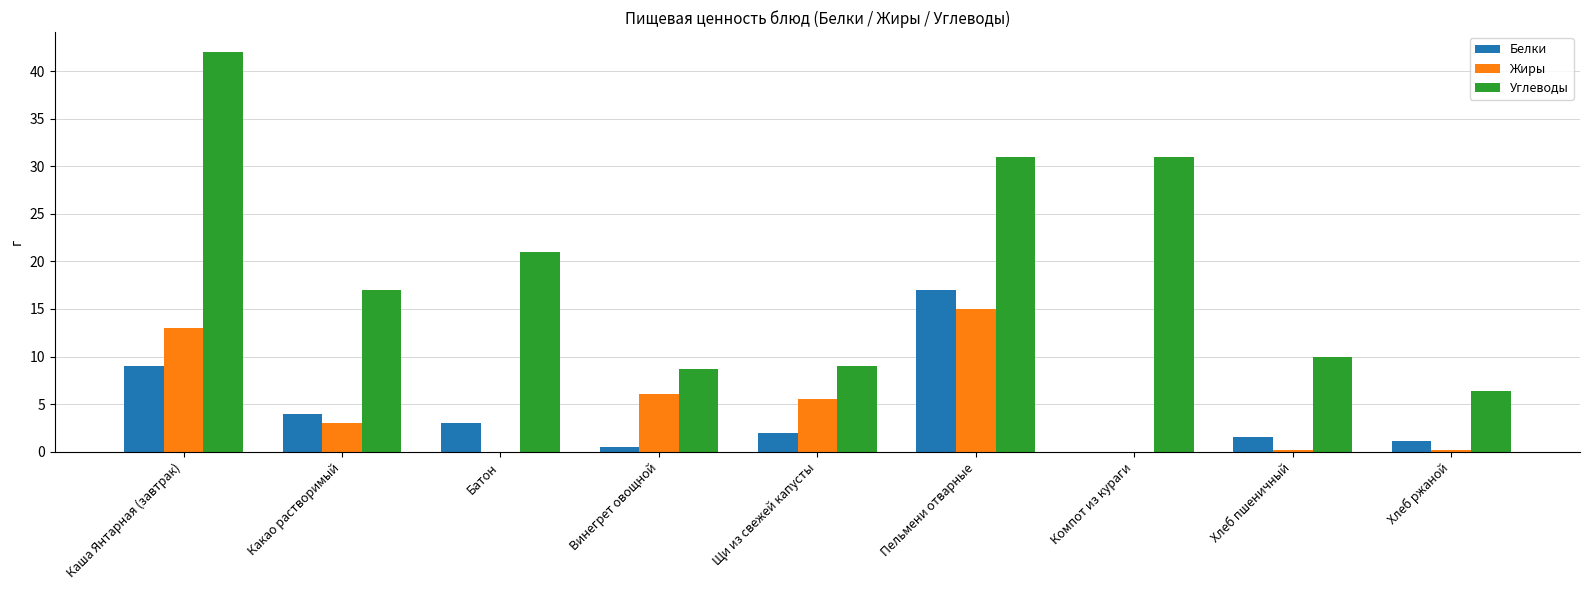

What are all the series names shown in the legend?

Белки, Жиры, Углеводы